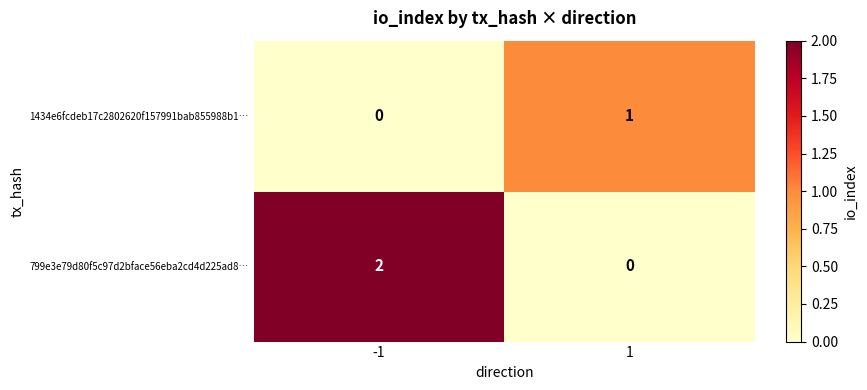

Which series has the largest range (max minus min)?

799e3e79d80f5c97d2bface56eba2cd4d225ad8…